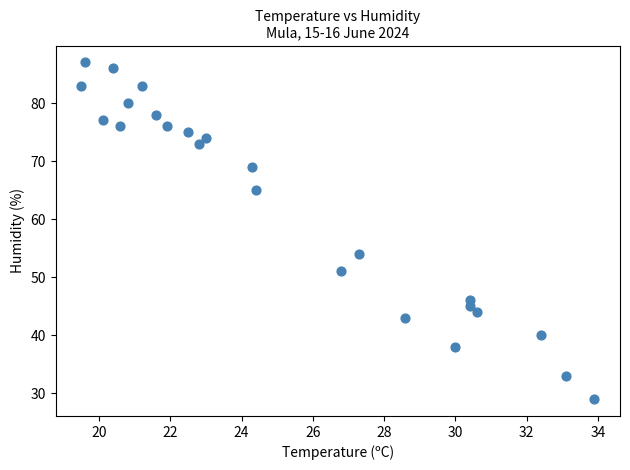

What Y value in the scatter plot is closest to 58?

54